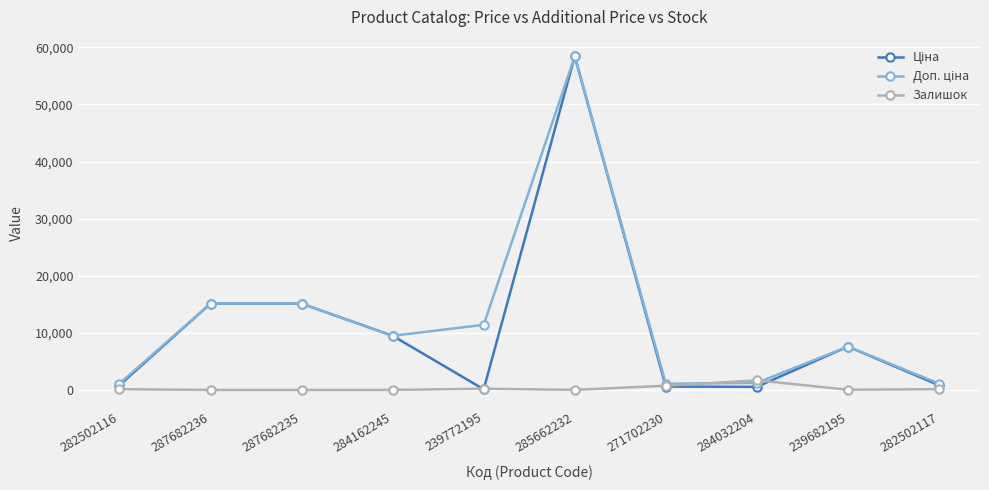

Which label corresponds to the largest value in the chart?

285662232